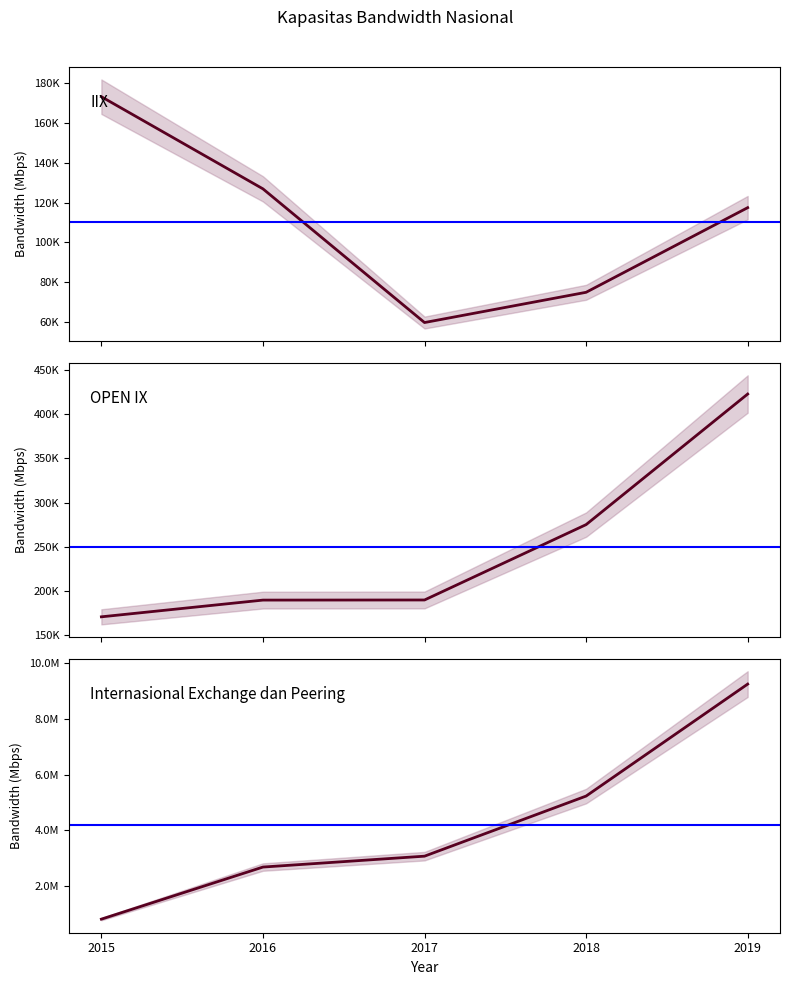

Reading right to left, what are all the values shown in this chart?

IIX: 2019=117469	2018=75012	2017=59839	2016=126906	2015=173124
OPEN IX: 2019=422674	2018=275162	2017=190014	2016=189886	2015=170992
Internasional Exchange dan Peering: 2019=9245774	2018=5226250	2017=3068690	2016=2678016	2015=808248